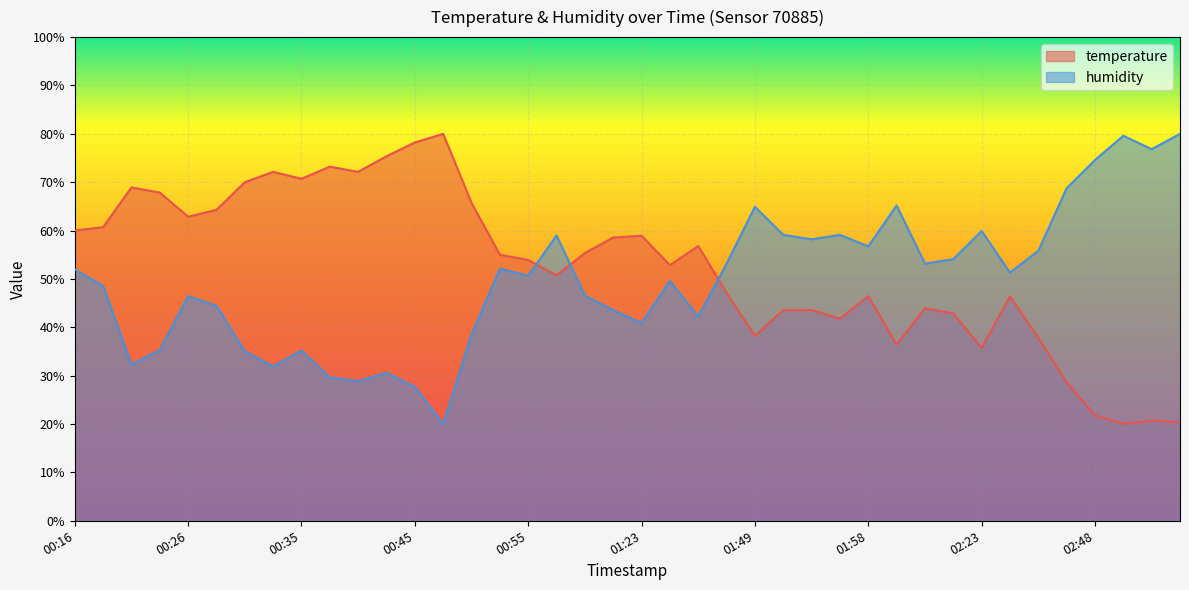

Reading left to right, list all the values displayed in this chart.

temperature: 00:16=60.0	00:18=60.7	00:21=68.9	00:23=67.9	00:26=62.9	00:28=64.3	00:31=70.0	00:33=72.1	00:35=70.7	00:38=73.2	00:40=72.1	00:43=75.4	00:45=78.2	00:48=80.0	00:50=65.7	00:53=55.0	00:55=53.9	00:58=50.7	01:18=55.4	01:21=58.6	01:23=58.9	01:26=52.9	01:28=56.8	01:46=47.1	01:49=38.2	01:51=43.6	01:53=43.6	01:56=41.8	01:58=46.4	02:16=36.4	02:19=43.9	02:21=42.9	02:23=35.7	02:26=46.4	02:28=37.9	02:46=28.6	02:48=21.8	02:51=20.0	02:53=20.7	02:56=20.4
humidity: 00:16=52.0	00:18=48.5	00:21=32.3	00:23=35.3	00:26=46.4	00:28=44.4	00:31=35.1	00:33=31.9	00:35=35.2	00:38=29.6	00:40=28.9	00:43=30.6	00:45=27.7	00:48=20.0	00:50=38.5	00:53=52.1	00:55=50.7	00:58=59.0	01:18=46.6	01:21=43.5	01:23=40.9	01:26=49.6	01:28=42.2	01:46=53.2	01:49=64.9	01:51=59.1	01:53=58.2	01:56=59.1	01:58=56.7	02:16=65.2	02:19=53.2	02:21=54.1	02:23=59.9	02:26=51.3	02:28=55.8	02:46=68.8	02:48=74.6	02:51=79.6	02:53=76.8	02:56=80.0